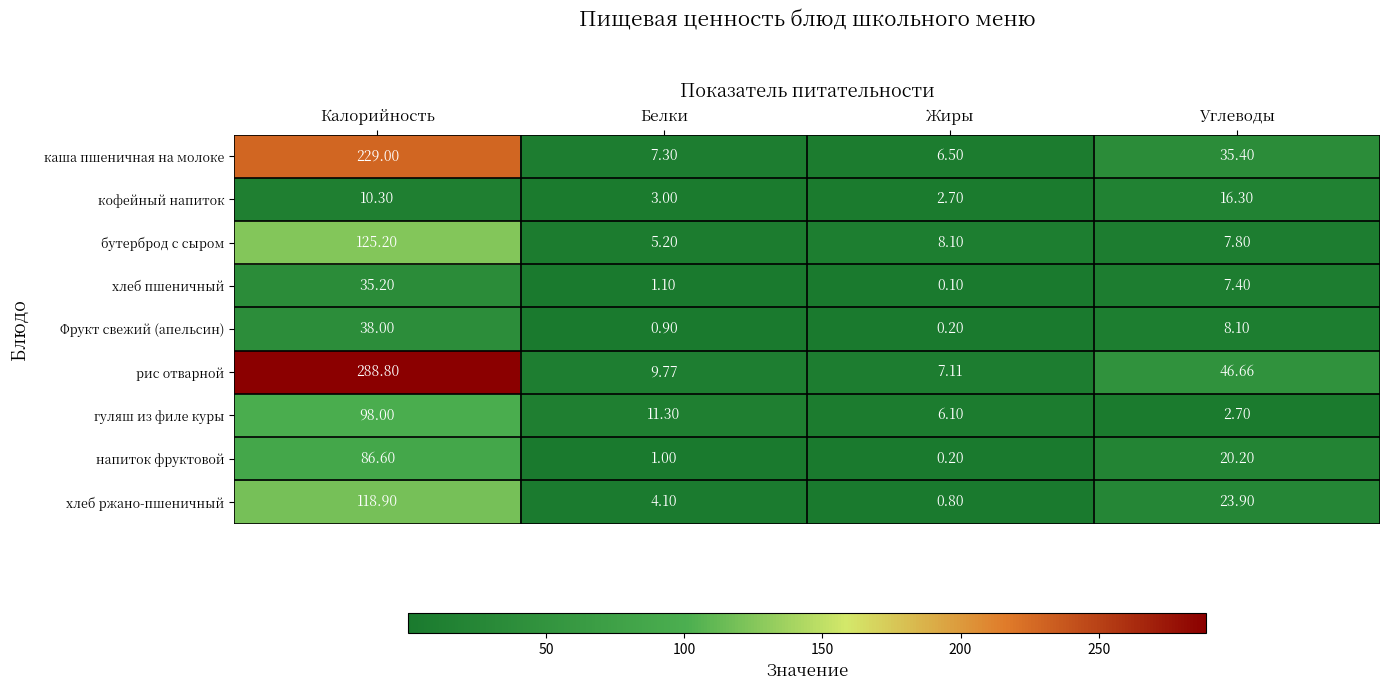

Between Калорийность and Углеводы, which series saw the biggest shift?

рис отварной